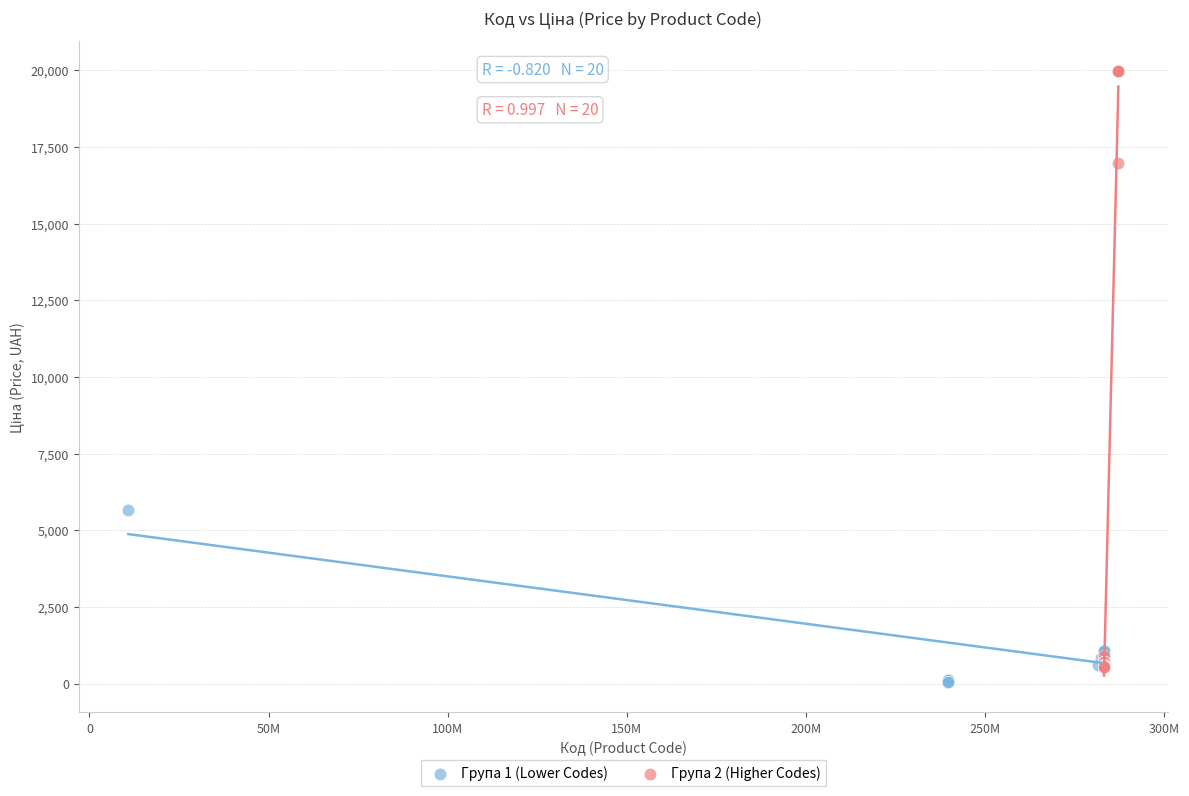

Which series has the largest Y range (max minus min)?

Група 2 (Higher Codes)